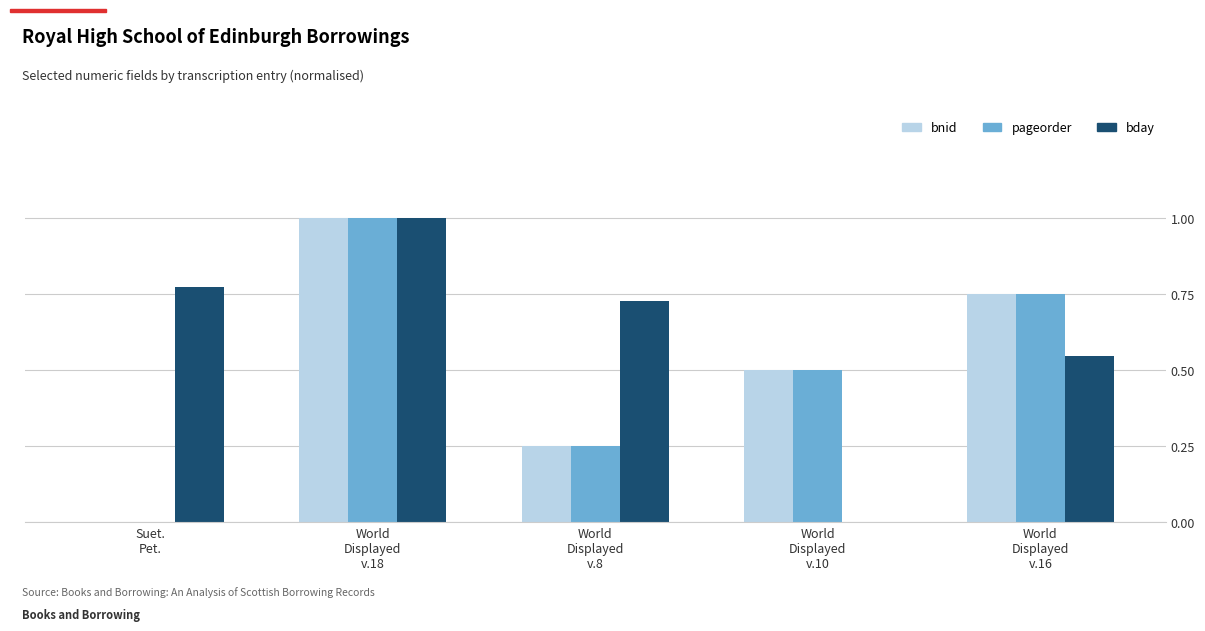

Are the bars horizontal?

No